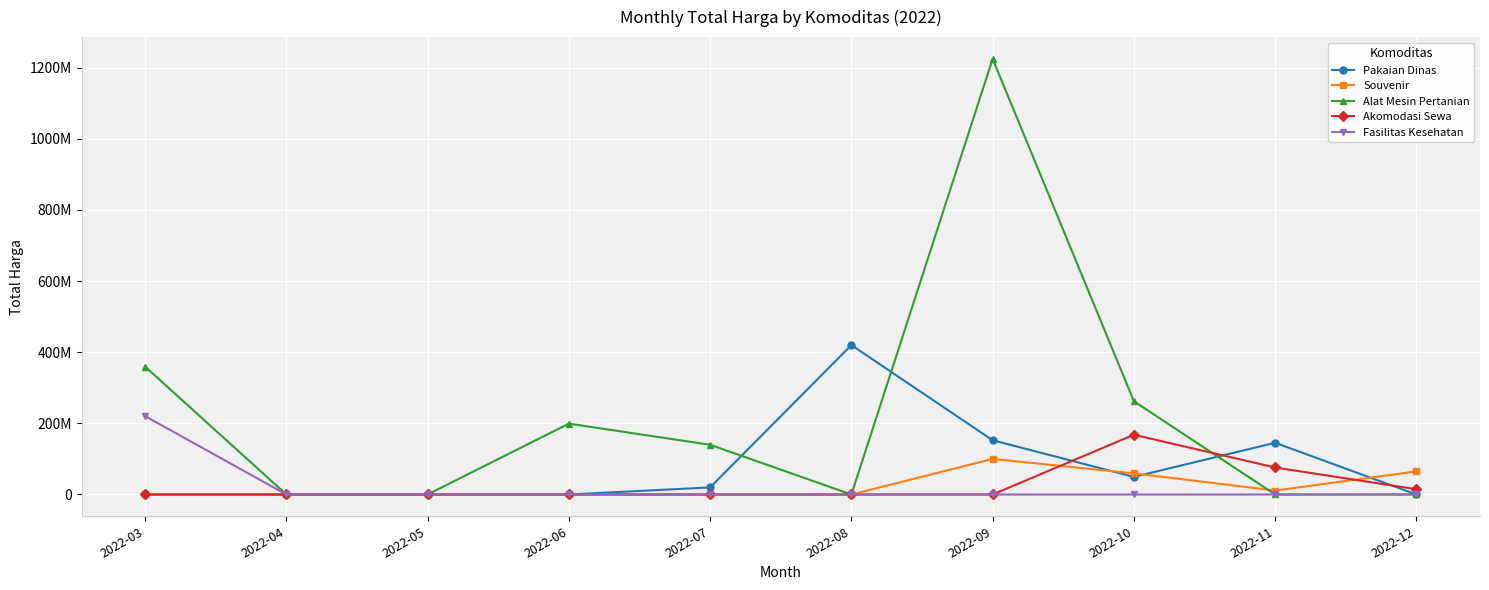

Reading left to right, extract all data points from this chart.

Pakaian Dinas: 2022-03=0	2022-04=0	2022-05=0	2022-06=0	2022-07=19950000	2022-08=420075000	2022-09=152477000	2022-10=49478000	2022-11=145398000	2022-12=0
Souvenir: 2022-03=0	2022-04=0	2022-05=0	2022-06=0	2022-07=0	2022-08=0	2022-09=100000000	2022-10=59375000	2022-11=11100000	2022-12=65000000
Alat Mesin Pertanian: 2022-03=359500000	2022-04=0	2022-05=0	2022-06=199200000	2022-07=139800000	2022-08=0	2022-09=1224682000	2022-10=262118150	2022-11=0	2022-12=0
Akomodasi Sewa: 2022-03=0	2022-04=0	2022-05=0	2022-06=0	2022-07=0	2022-08=0	2022-09=0	2022-10=168000000	2022-11=75920000	2022-12=14750000
Fasilitas Kesehatan: 2022-03=220339495	2022-04=0	2022-05=0	2022-06=0	2022-07=0	2022-08=0	2022-09=0	2022-10=0	2022-11=0	2022-12=0